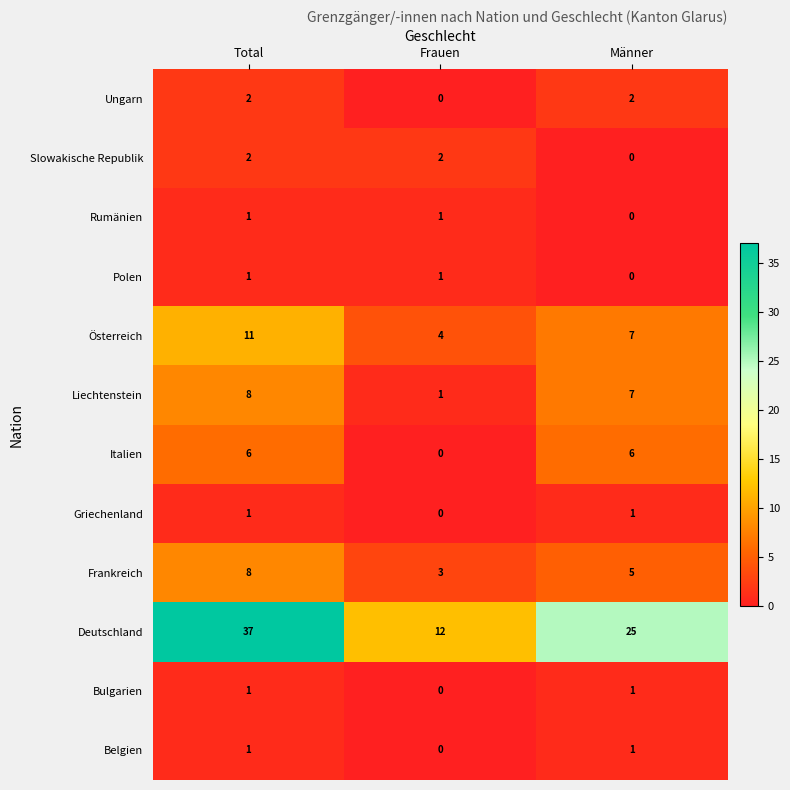

What is the difference between the highest and lowest values at Männer?

25